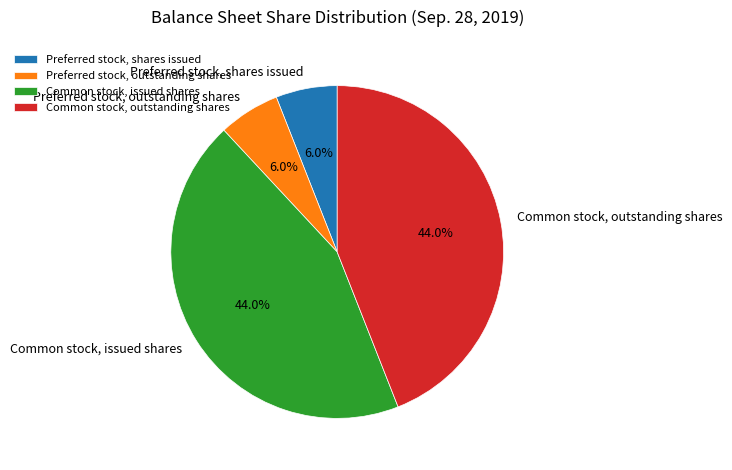

To the nearest percent, what is the difference between the largest and smallest slice percentages?

38%